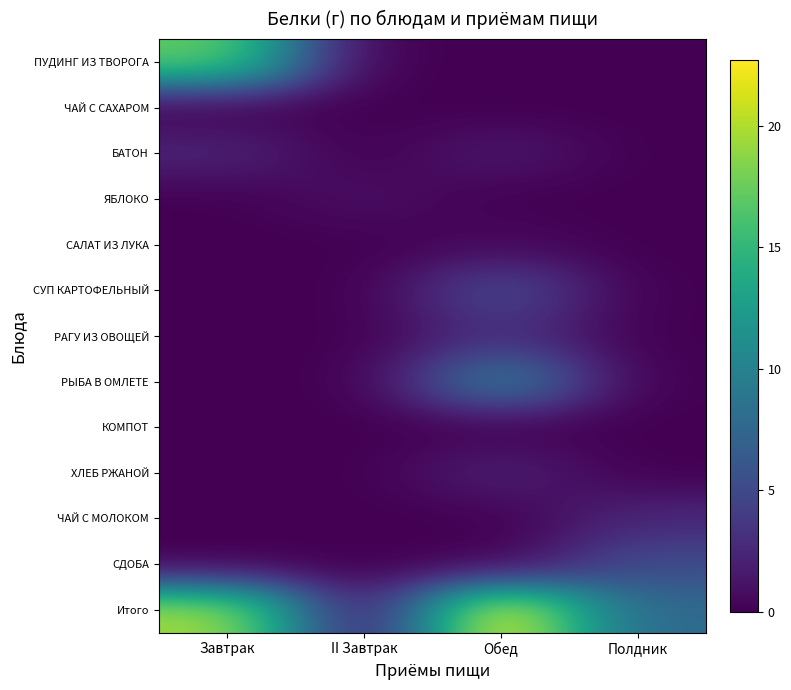

Reading left to right, what are all the values shown in this chart?

ПУДИНГ ИЗ ТВОРОГА: Завтрак=17.4	II Завтрак=0.0	Обед=0.0	Полдник=0.0
ЧАЙ С САХАРОМ: Завтрак=0.0	II Завтрак=0.0	Обед=0.0	Полдник=0.0
БАТОН: Завтрак=2.3	II Завтрак=0.0	Обед=1.5	Полдник=0.0
ЯБЛОКО: Завтрак=0.0	II Завтрак=0.9	Обед=0.0	Полдник=0.0
САЛАТ ИЗ ЛУКА: Завтрак=0.0	II Завтрак=0.0	Обед=0.5	Полдник=0.0
СУП КАРТОФЕЛЬНЫЙ: Завтрак=0.0	II Завтрак=0.0	Обед=5.3	Полдник=0.0
РАГУ ИЗ ОВОЩЕЙ: Завтрак=0.0	II Завтрак=0.0	Обед=3.2	Полдник=0.0
РЫБА В ОМЛЕТЕ: Завтрак=0.0	II Завтрак=0.0	Обед=10.1	Полдник=0.0
КОМПОТ: Завтрак=0.0	II Завтрак=0.0	Обед=0.0	Полдник=0.0
ХЛЕБ РЖАНОЙ: Завтрак=0.0	II Завтрак=0.0	Обед=2.1	Полдник=0.0
ЧАЙ С МОЛОКОМ: Завтрак=0.0	II Завтрак=0.0	Обед=0.0	Полдник=2.5
СДОБА: Завтрак=0.0	II Завтрак=0.0	Обед=0.0	Полдник=5.2
Итого: Завтрак=19.7	II Завтрак=0.9	Обед=22.7	Полдник=7.7